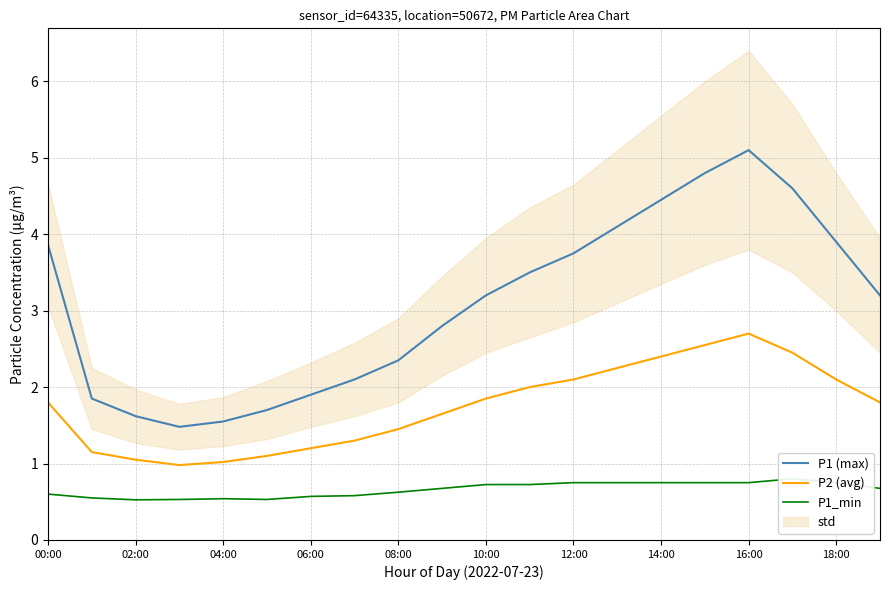

How many interior local valleys does the P2 (avg) series have?

1